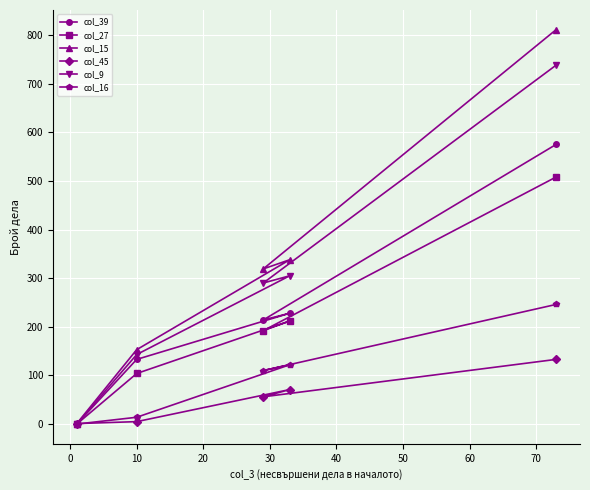

How many lines are shown in the chart?

6